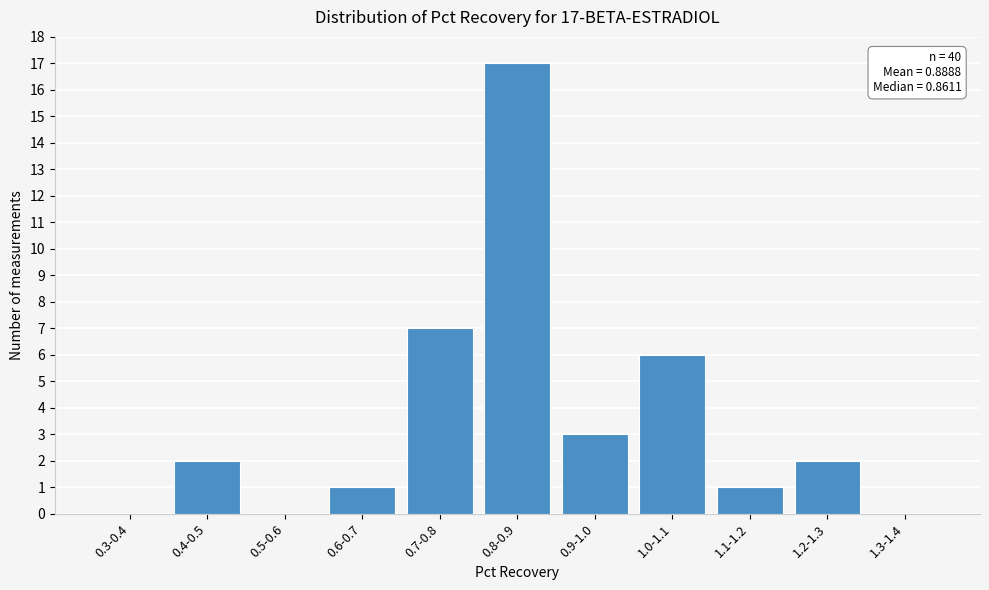

Reading left to right, what are all the values shown in this chart?

0.3-0.4=0	0.4-0.5=2	0.5-0.6=0	0.6-0.7=1	0.7-0.8=7	0.8-0.9=17	0.9-1.0=3	1.0-1.1=6	1.1-1.2=1	1.2-1.3=2	1.3-1.4=0